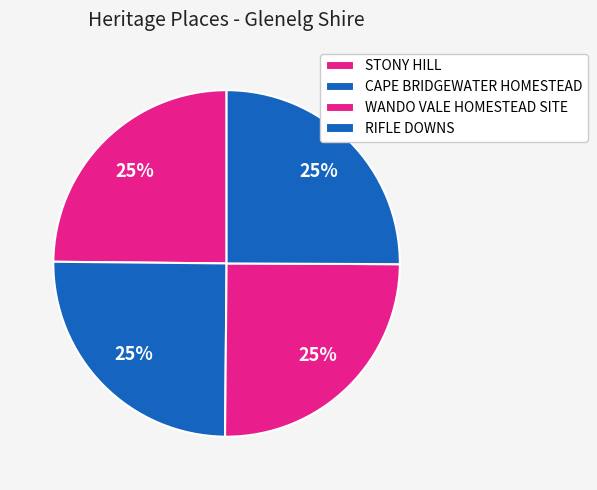

Count the number of slices in the pie.

4